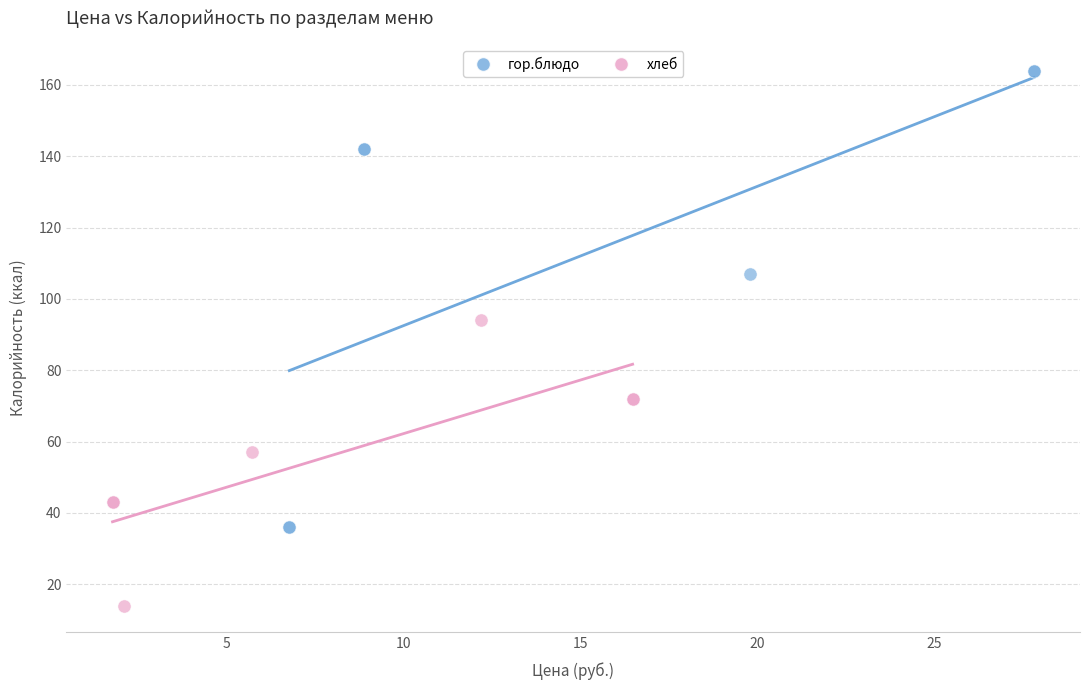

Which series reaches the maximum Y coordinate?

гор.блюдо